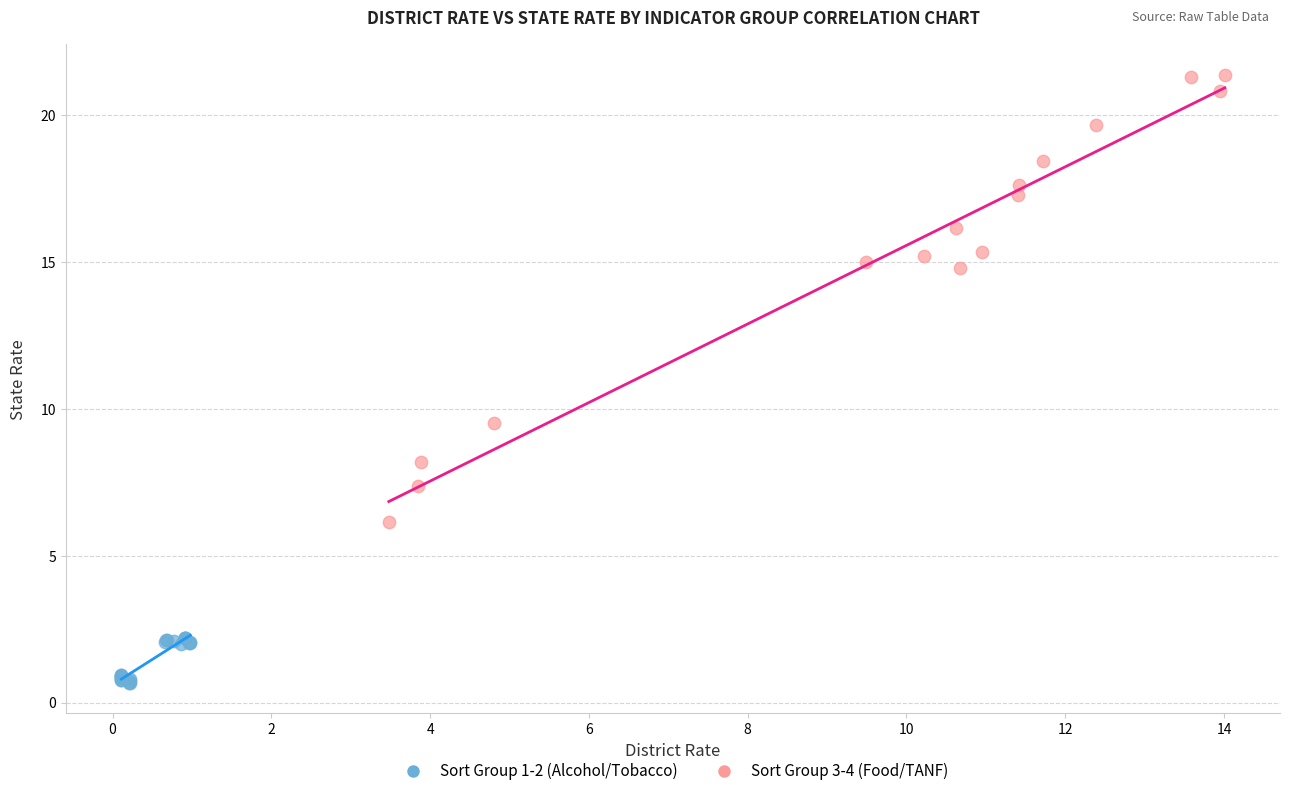

Which series contains the lowest Y value?

Sort Group 1-2 (Alcohol/Tobacco)